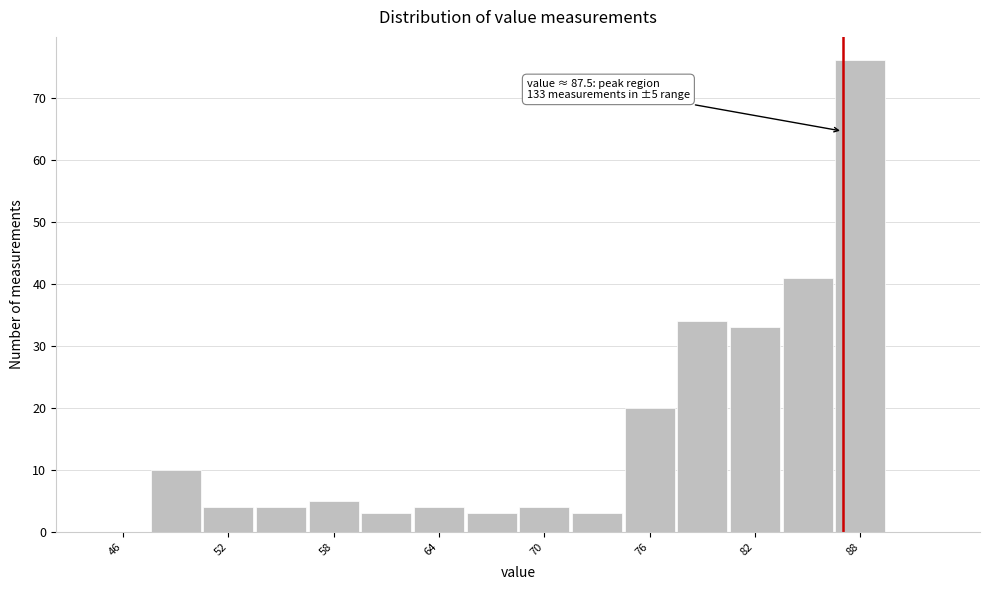

Read against the x-axis, roughly where is the centre of the tallest bar?

89